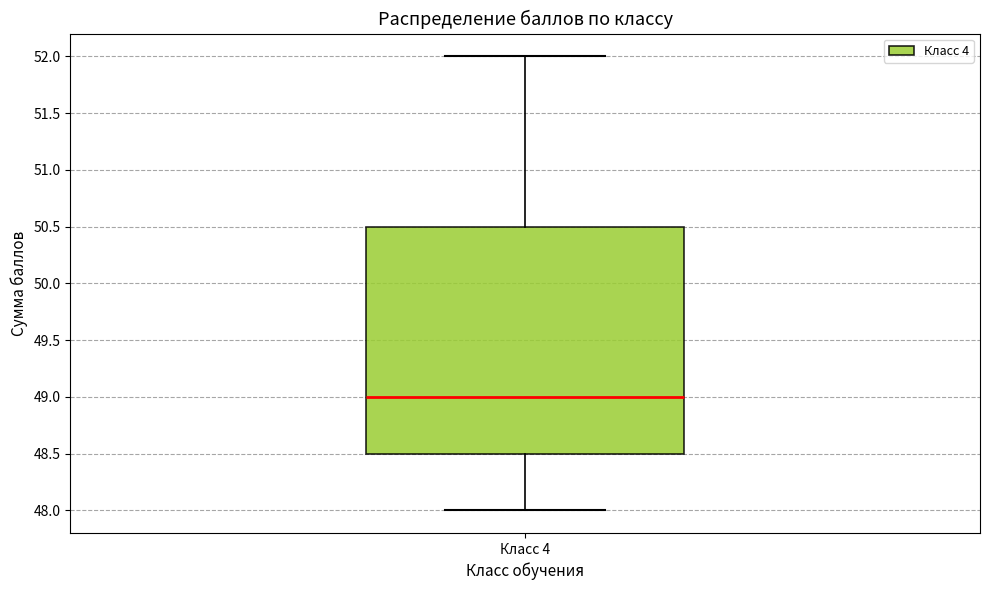

Transcribe this box plot: give where the median line is, the range the box spans, and where the two whiskers end, as read against the y-axis. The values are not printed on the chart, so give them approximately, as read against the axis.

median 49.0, box 48.5 to 50.5, whiskers 48.0 to 52.0